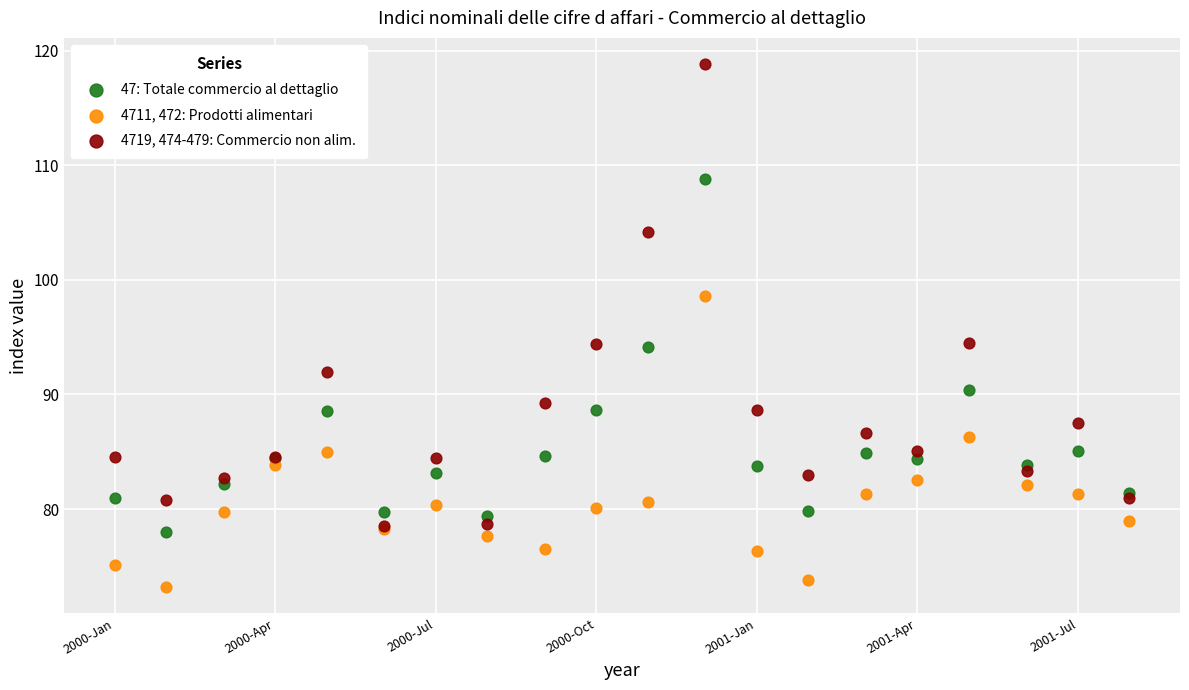

Which series contains the lowest Y value?

4711, 472: Prodotti alimentari